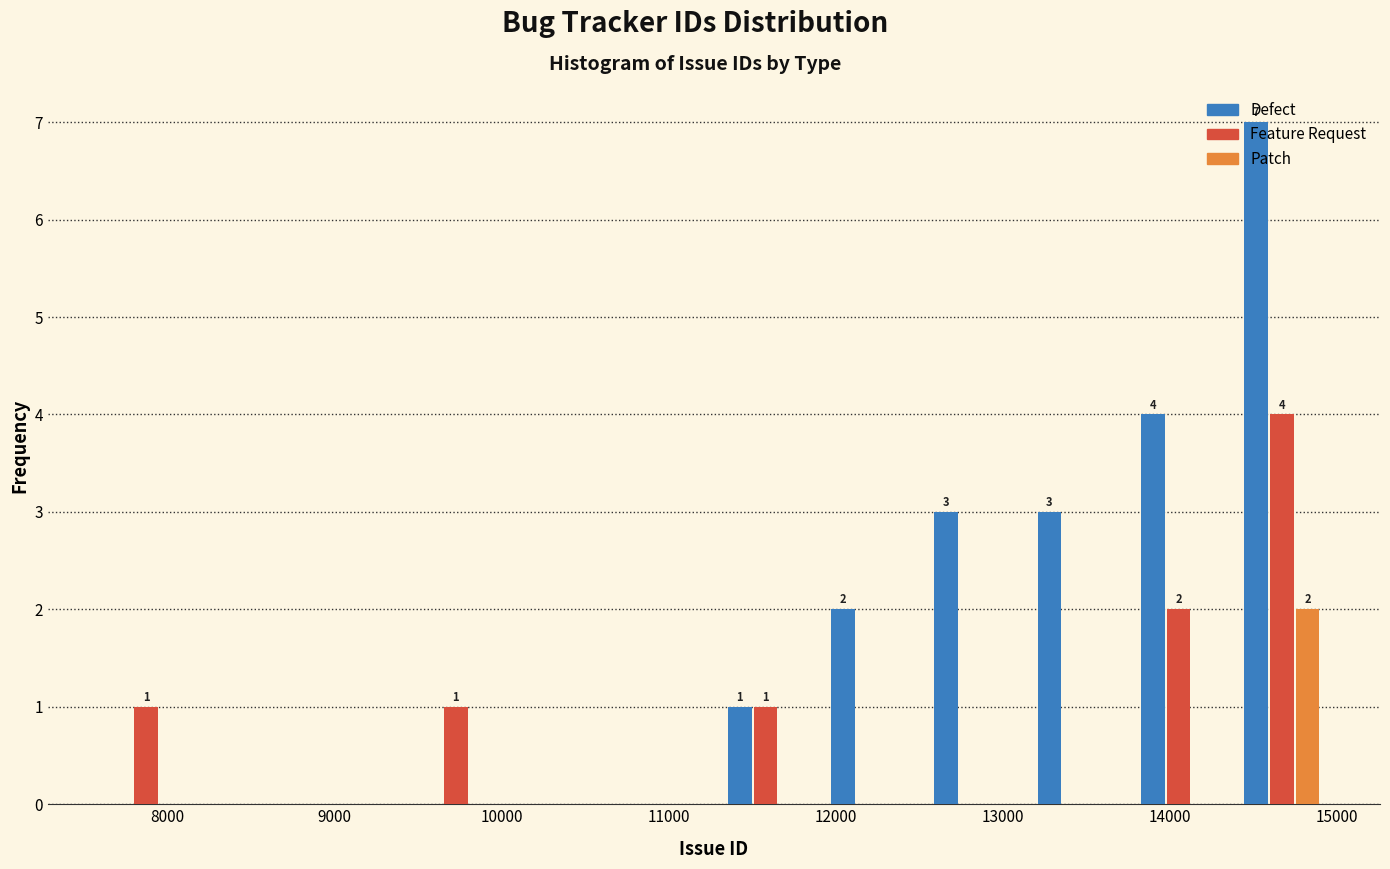

In the Feature Request series, which range on the x-axis has the tallest bar?

14400 to 15000